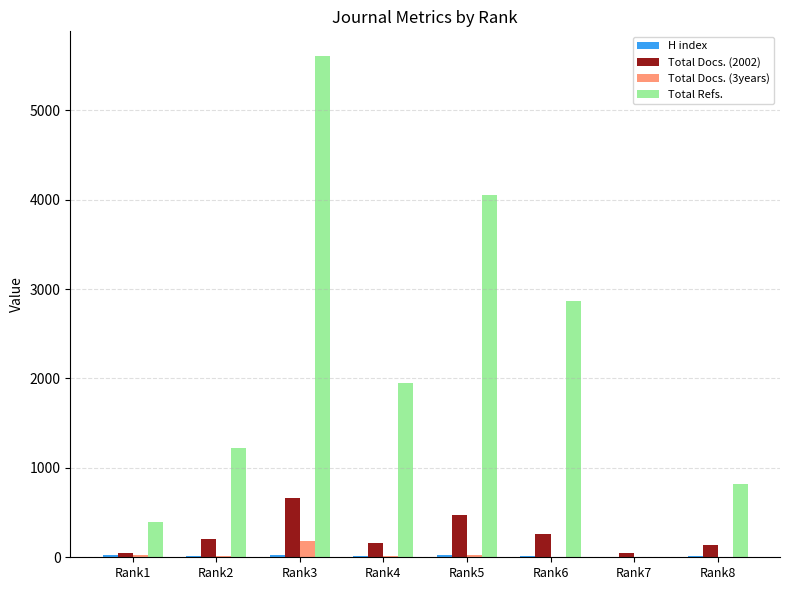

Between Rank6 and Rank8, which series saw the biggest shift?

Total Refs.